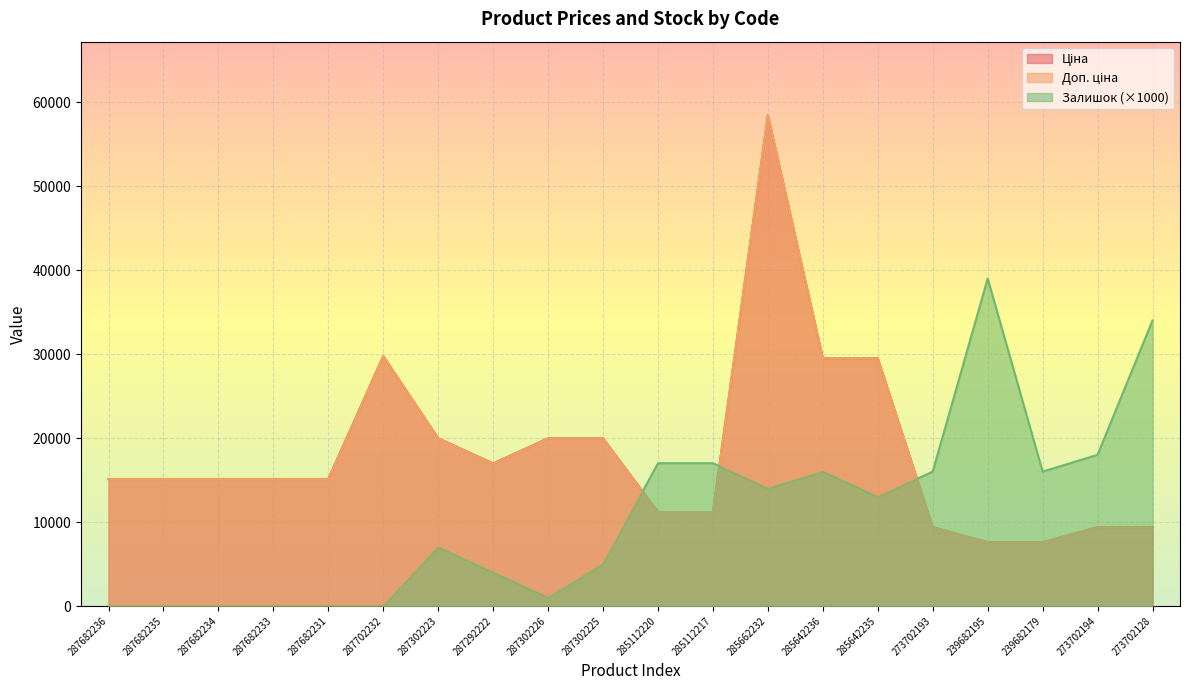

Reading right to left, what are all the values shown in this chart?

Ціна: 9384.0	9384.0	7596.5	7596.5	9384.0	29491.5	29491.5	58426.5	11188.2	11188.2	19964.2	19964.2	16976.3	19964.2	29747.2	15120.0	15120.0	15120.0	15120.0	15120.0
Доп. ціна: 9384.0	9384.0	7596.5	7596.5	9384.0	29491.5	29491.5	58426.5	11188.2	11188.2	19964.2	19964.2	16976.3	19964.2	29747.2	15120.0	15120.0	15120.0	15120.0	15120.0
Залишок: 34000.0	18000.0	16000.0	39000.0	16000.0	13000.0	16000.0	14000.0	17000.0	17000.0	5000.0	1000.0	4000.0	7000.0	0.0	0.0	0.0	0.0	0.0	0.0